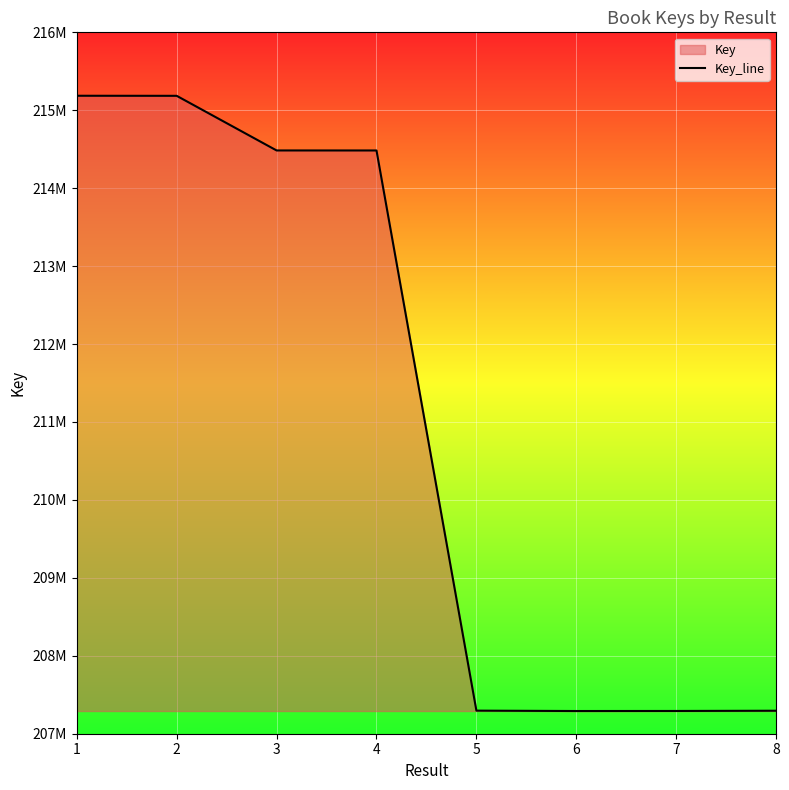

The chart shows a value of 207292038 at 7. True or false?

True